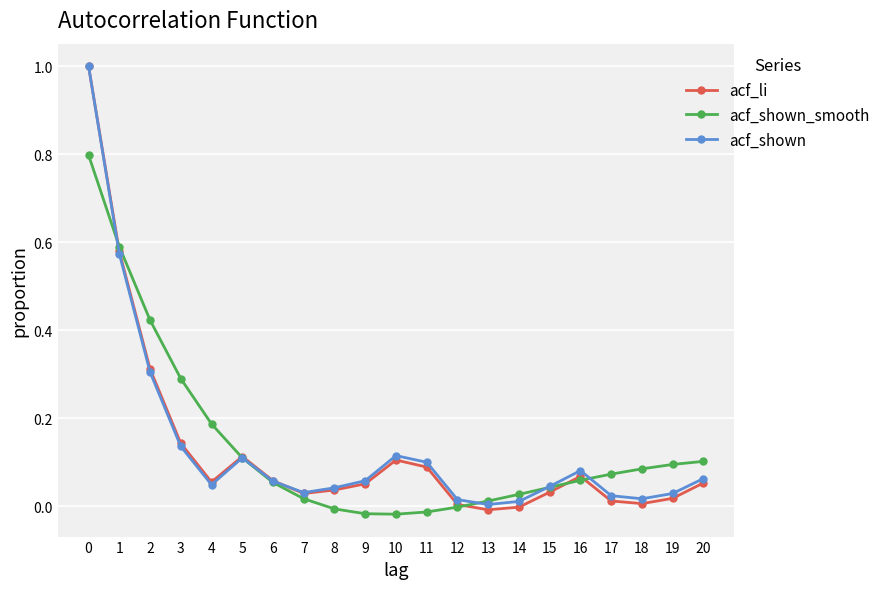

What are all the series names shown in the legend?

acf_li, acf_shown_smooth, acf_shown